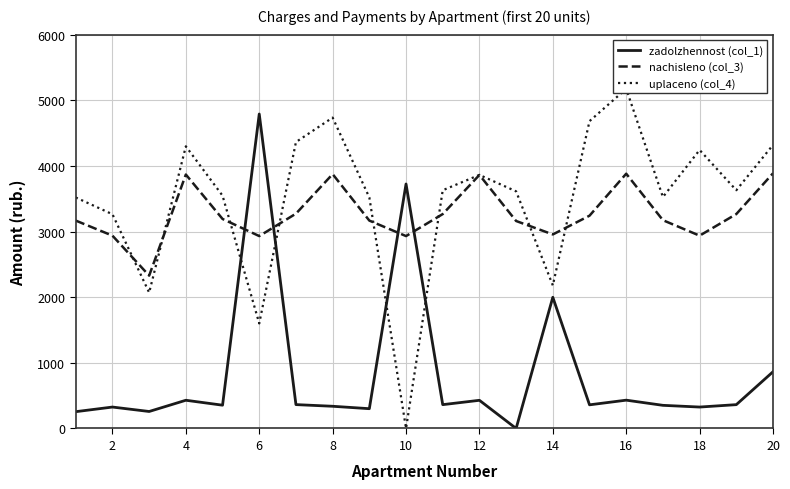

Is the value of nachisleno (col_3) at 6 greater than the value of zadolzhennost (col_1) at 16?

Yes